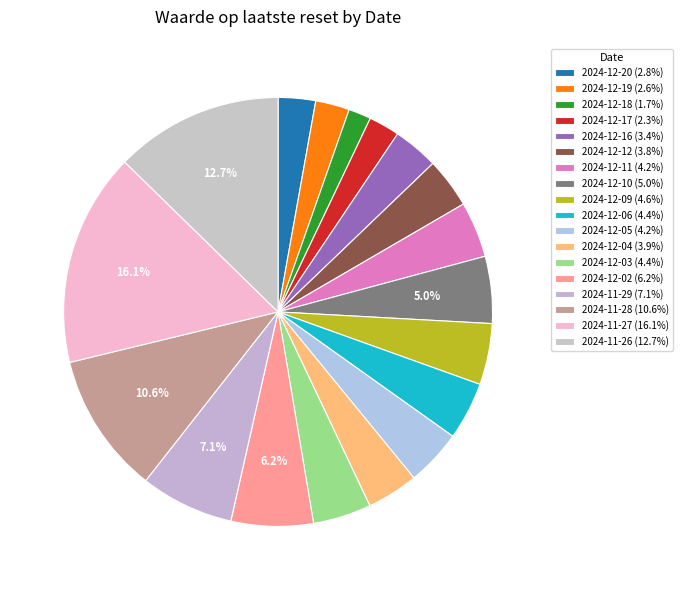

How many segments does this pie chart have?

18